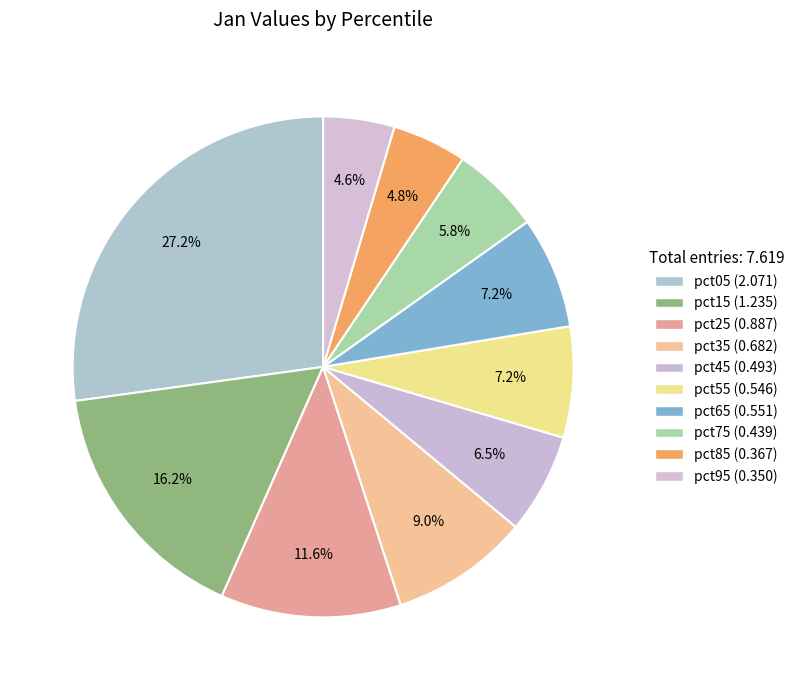

How much of the chart is everything except pct75?

94.2%